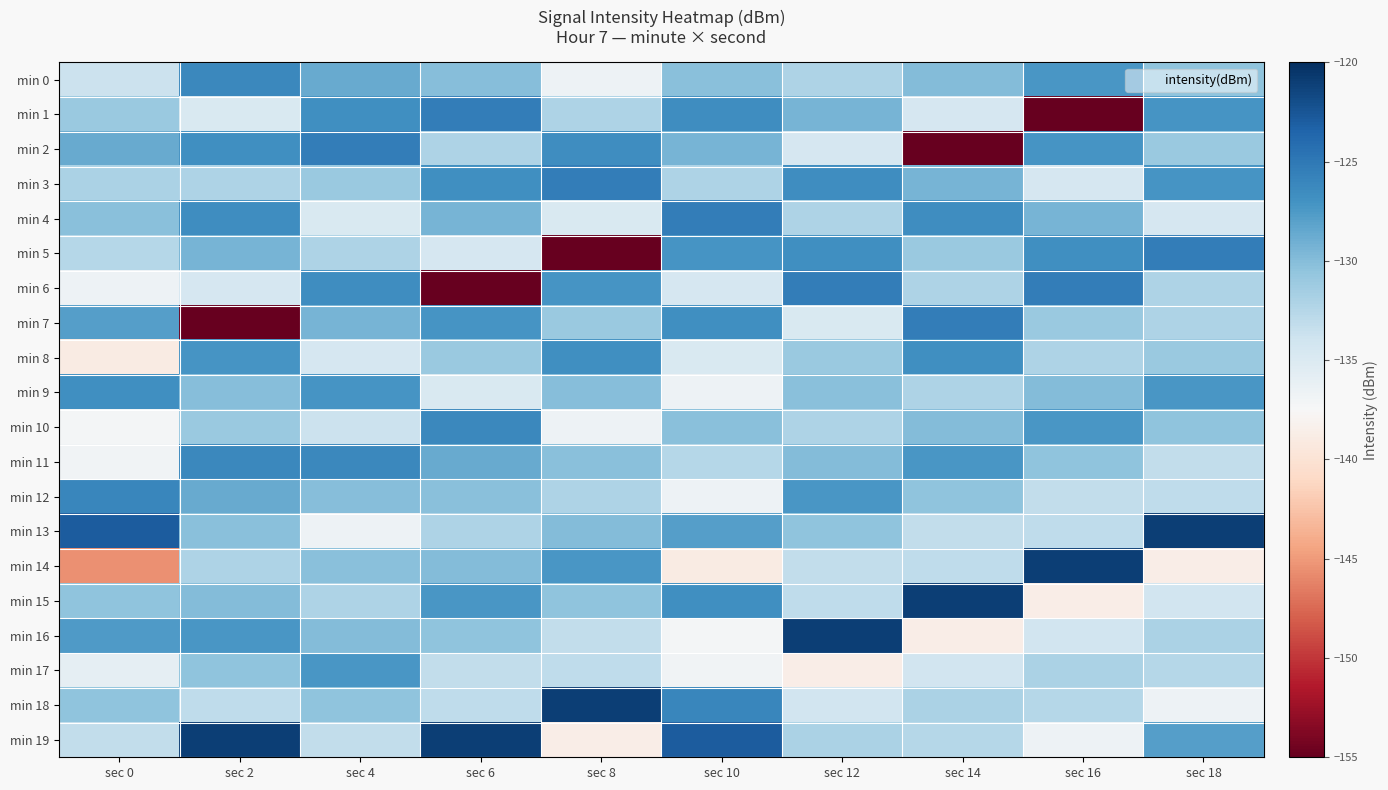

Reading right to left, list all the values displayed in this chart.

min 0: sec 18=-130.5	sec 16=-127.4	sec 14=-129.9	sec 12=-132.1	sec 10=-130.2	sec 8=-136.7	sec 6=-130.0	sec 4=-128.6	sec 2=-126.2	sec 0=-133.7
min 1: sec 18=-127.2	sec 16=-155.0	sec 14=-134.6	sec 12=-129.3	sec 10=-126.6	sec 8=-132.1	sec 6=-125.3	sec 4=-126.8	sec 2=-134.8	sec 0=-131.0
min 2: sec 18=-131.0	sec 16=-127.2	sec 14=-155.0	sec 12=-134.6	sec 10=-129.3	sec 8=-126.6	sec 6=-132.1	sec 4=-125.3	sec 2=-126.8	sec 0=-128.6
min 3: sec 18=-127.2	sec 16=-134.6	sec 14=-129.3	sec 12=-126.6	sec 10=-132.1	sec 8=-125.3	sec 6=-126.8	sec 4=-131.0	sec 2=-132.1	sec 0=-132.0
min 4: sec 18=-134.6	sec 16=-129.3	sec 14=-126.6	sec 12=-132.1	sec 10=-125.3	sec 8=-134.8	sec 6=-129.3	sec 4=-134.8	sec 2=-126.6	sec 0=-130.2
min 5: sec 18=-125.3	sec 16=-126.8	sec 14=-131.0	sec 12=-126.8	sec 10=-127.2	sec 8=-155.0	sec 6=-134.6	sec 4=-132.1	sec 2=-129.3	sec 0=-132.5
min 6: sec 18=-132.1	sec 16=-125.3	sec 14=-132.1	sec 12=-125.3	sec 10=-134.6	sec 8=-127.2	sec 6=-155.0	sec 4=-126.6	sec 2=-134.6	sec 0=-136.7
min 7: sec 18=-132.1	sec 16=-131.0	sec 14=-125.3	sec 12=-134.8	sec 10=-126.8	sec 8=-131.0	sec 6=-127.2	sec 4=-129.3	sec 2=-155.0	sec 0=-127.9
min 8: sec 18=-131.0	sec 16=-132.1	sec 14=-126.8	sec 12=-131.0	sec 10=-134.8	sec 8=-126.8	sec 6=-131.0	sec 4=-134.6	sec 2=-127.2	sec 0=-139.0
min 9: sec 18=-127.4	sec 16=-129.9	sec 14=-132.1	sec 12=-130.2	sec 10=-136.7	sec 8=-130.0	sec 6=-134.8	sec 4=-127.2	sec 2=-130.0	sec 0=-126.7
min 10: sec 18=-130.5	sec 16=-127.4	sec 14=-129.9	sec 12=-132.1	sec 10=-130.2	sec 8=-136.7	sec 6=-126.2	sec 4=-133.7	sec 2=-131.0	sec 0=-137.2
min 11: sec 18=-133.2	sec 16=-130.5	sec 14=-127.4	sec 12=-129.9	sec 10=-132.5	sec 8=-130.2	sec 6=-128.6	sec 4=-126.2	sec 2=-126.2	sec 0=-136.8
min 12: sec 18=-133.1	sec 16=-133.2	sec 14=-130.5	sec 12=-127.4	sec 10=-136.7	sec 8=-132.1	sec 6=-130.2	sec 4=-130.0	sec 2=-128.6	sec 0=-126.0
min 13: sec 18=-121.0	sec 16=-133.1	sec 14=-133.2	sec 12=-130.5	sec 10=-127.9	sec 8=-129.9	sec 6=-132.1	sec 4=-136.7	sec 2=-130.2	sec 0=-123.0
min 14: sec 18=-138.7	sec 16=-121.0	sec 14=-133.1	sec 12=-133.2	sec 10=-139.0	sec 8=-127.4	sec 6=-129.9	sec 4=-130.2	sec 2=-132.1	sec 0=-145.6
min 15: sec 18=-134.2	sec 16=-138.7	sec 14=-121.0	sec 12=-133.1	sec 10=-126.7	sec 8=-130.5	sec 6=-127.4	sec 4=-132.1	sec 2=-129.9	sec 0=-130.5
min 16: sec 18=-132.0	sec 16=-134.2	sec 14=-138.7	sec 12=-121.0	sec 10=-137.2	sec 8=-133.2	sec 6=-130.5	sec 4=-129.9	sec 2=-127.4	sec 0=-127.6
min 17: sec 18=-132.5	sec 16=-132.0	sec 14=-134.2	sec 12=-138.7	sec 10=-136.8	sec 8=-133.1	sec 6=-133.2	sec 4=-127.4	sec 2=-130.5	sec 0=-136.0
min 18: sec 18=-136.7	sec 16=-132.5	sec 14=-132.0	sec 12=-134.2	sec 10=-126.0	sec 8=-121.0	sec 6=-133.1	sec 4=-130.5	sec 2=-133.1	sec 0=-130.5
min 19: sec 18=-127.9	sec 16=-136.7	sec 14=-132.5	sec 12=-132.0	sec 10=-123.0	sec 8=-138.7	sec 6=-121.0	sec 4=-133.2	sec 2=-121.0	sec 0=-133.2